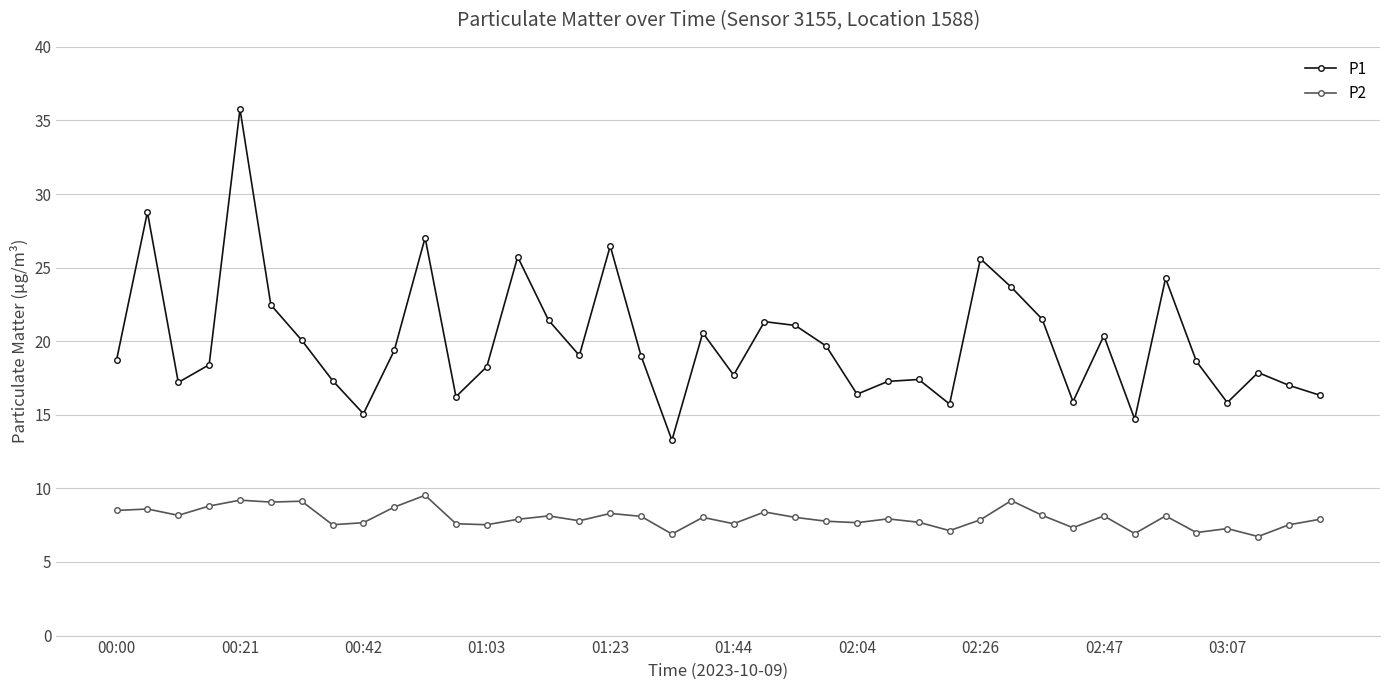

True or false: P2 has more than 2 points higher than both neighbors.

True